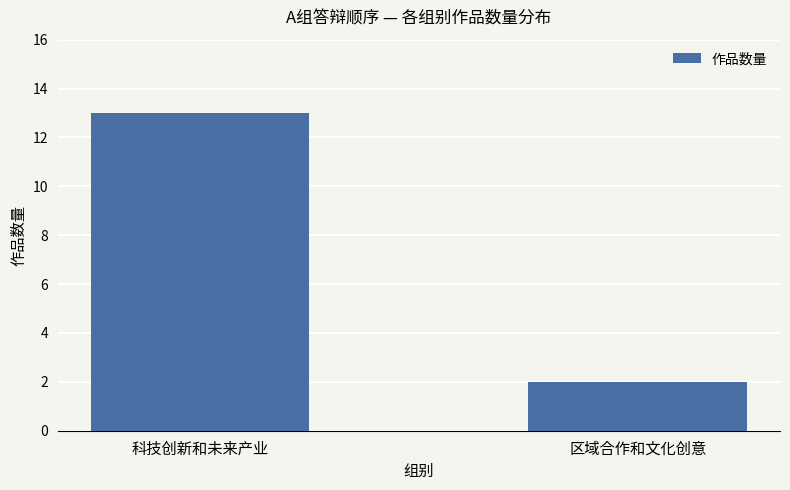

What is the change in value from 科技创新和未来产业 to 区域合作和文化创意?

-11